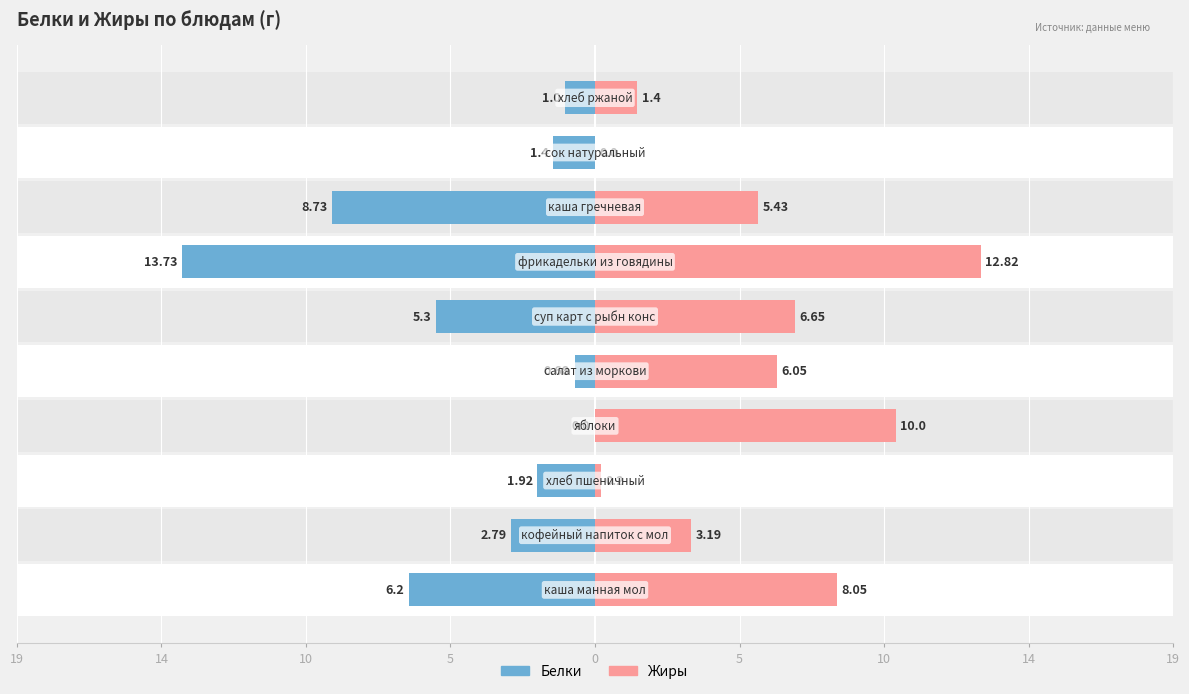

How many values in the Жиры series are below 6?

5